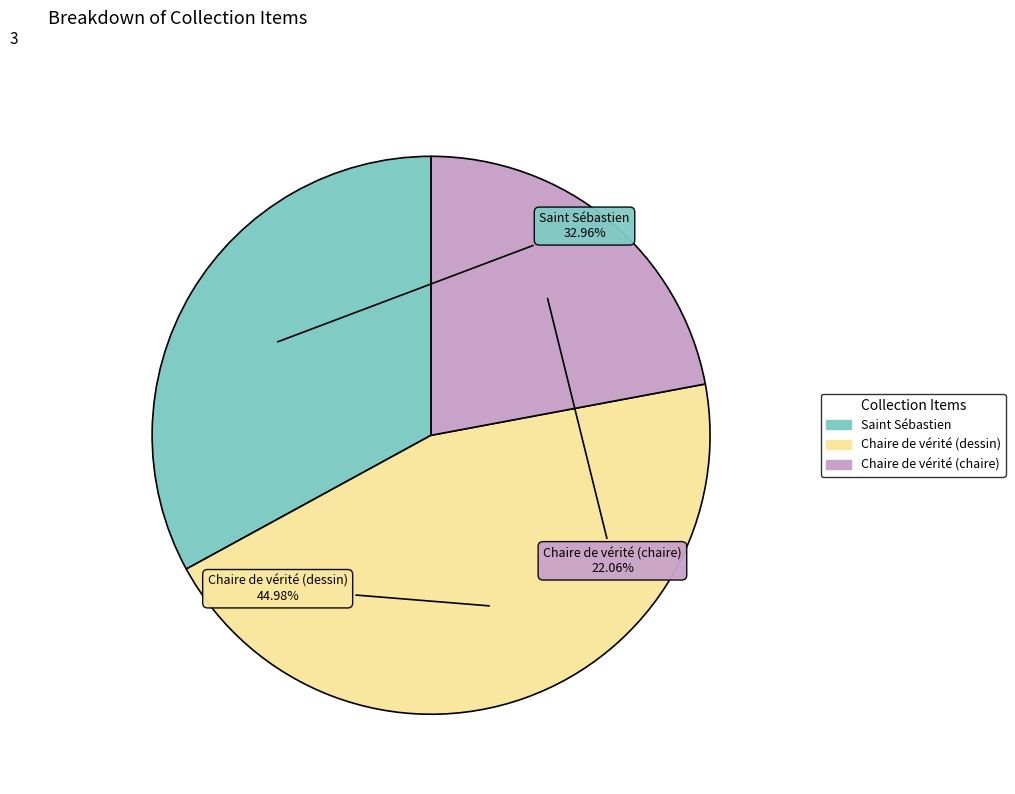

Count the number of slices in the pie.

3